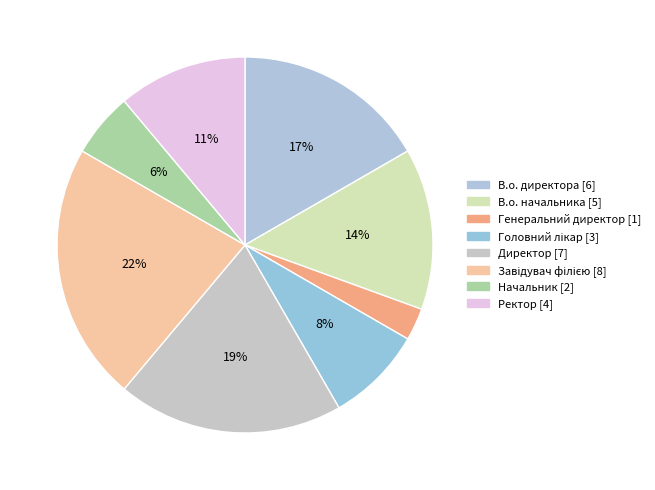

Rank the categories by value from highest to lowest.

Завідувач філією, Директор, В.о. директора, В.о. начальника, Ректор, Головний лікар, Начальник, Генеральний директор